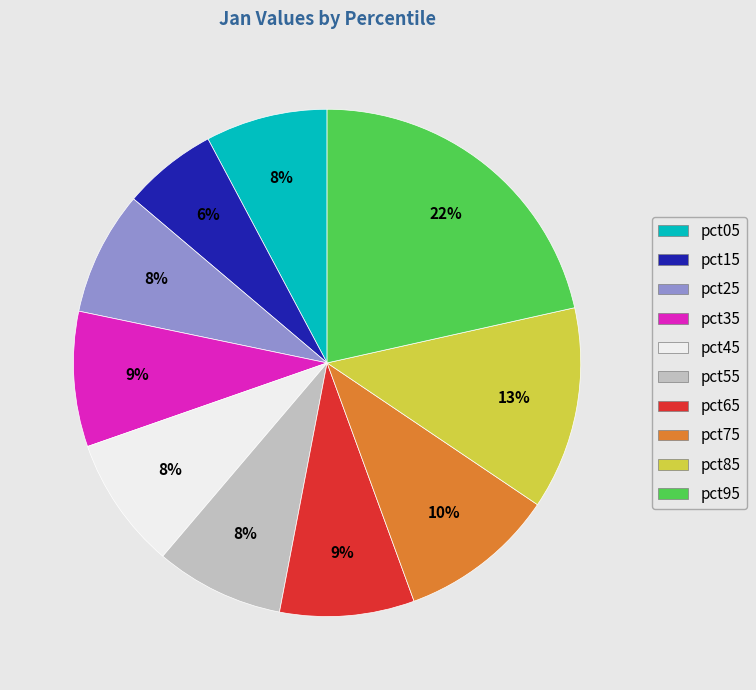

How many slices are in this pie chart?

10